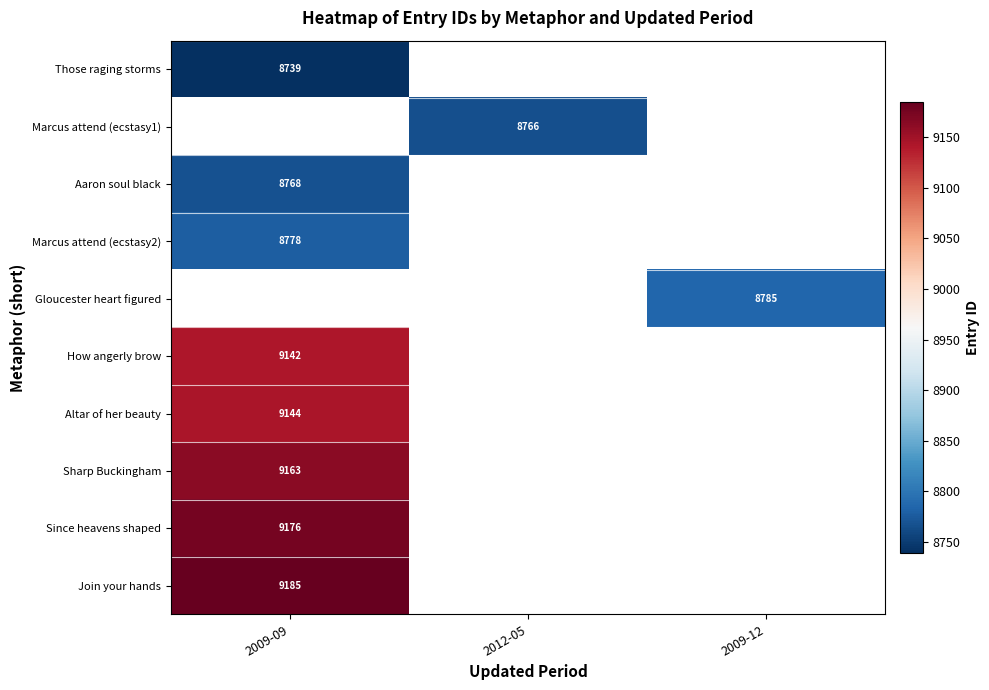

The value of Since heavens shaped at 2009-09 is 5796. True or false?

False